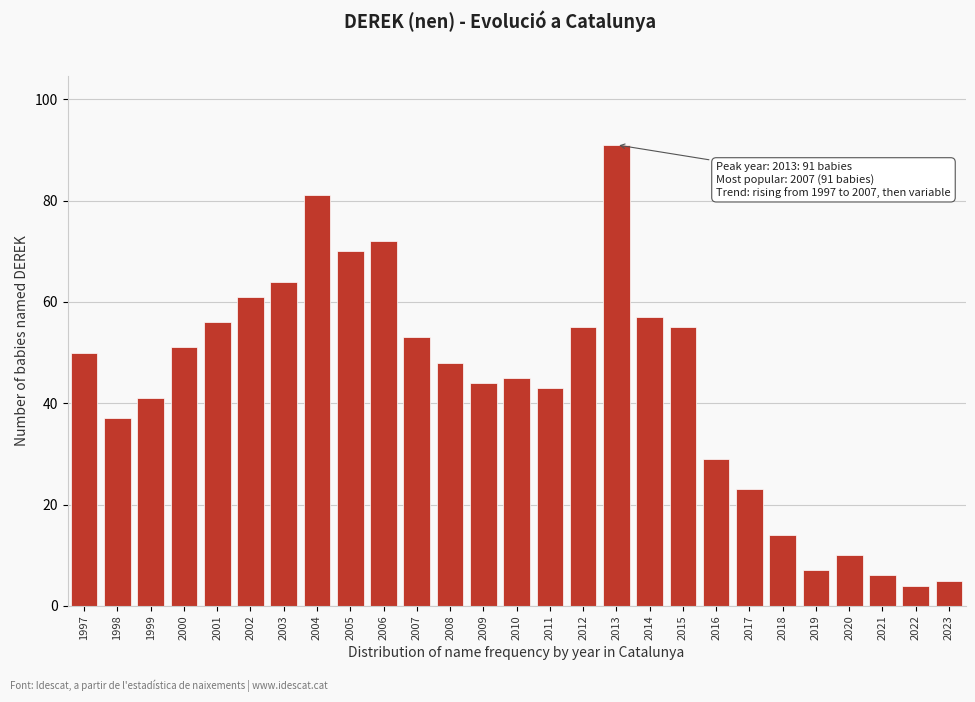

Reading left to right, list all the values displayed in this chart.

50	37	41	51	56	61	64	81	70	72	53	48	44	45	43	55	91	57	55	29	23	14	7	10	6	4	5